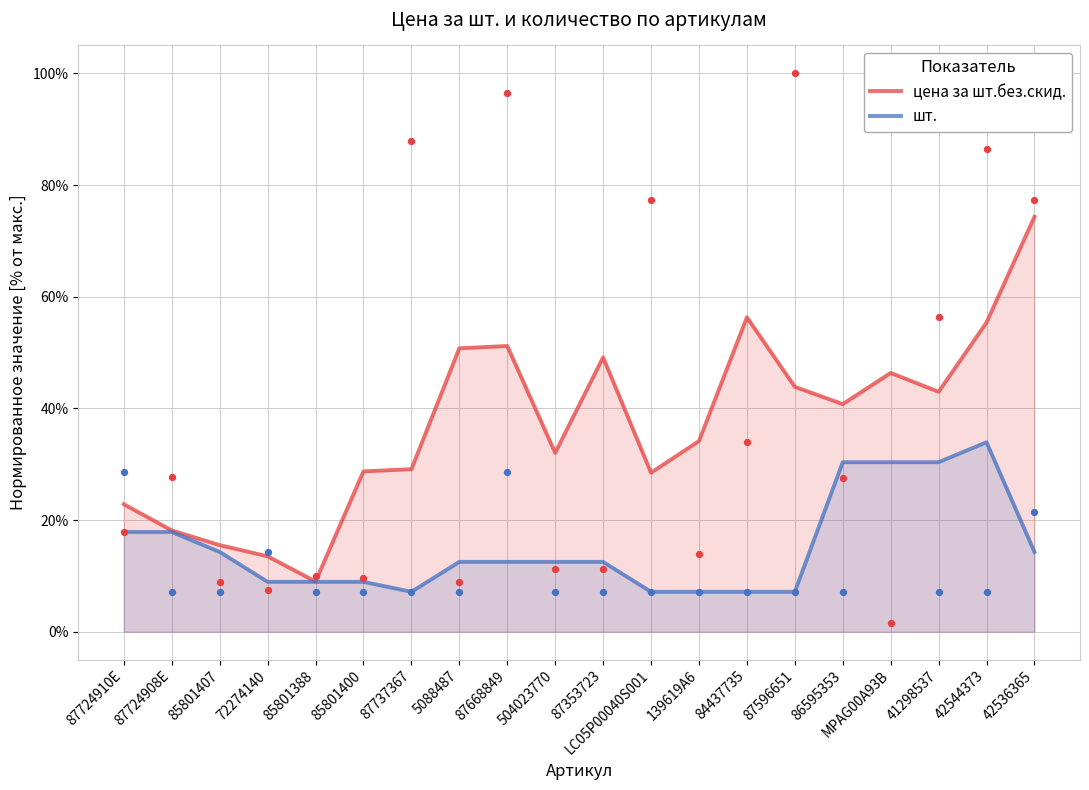

At how many categories does at least one series exceed 0?

20